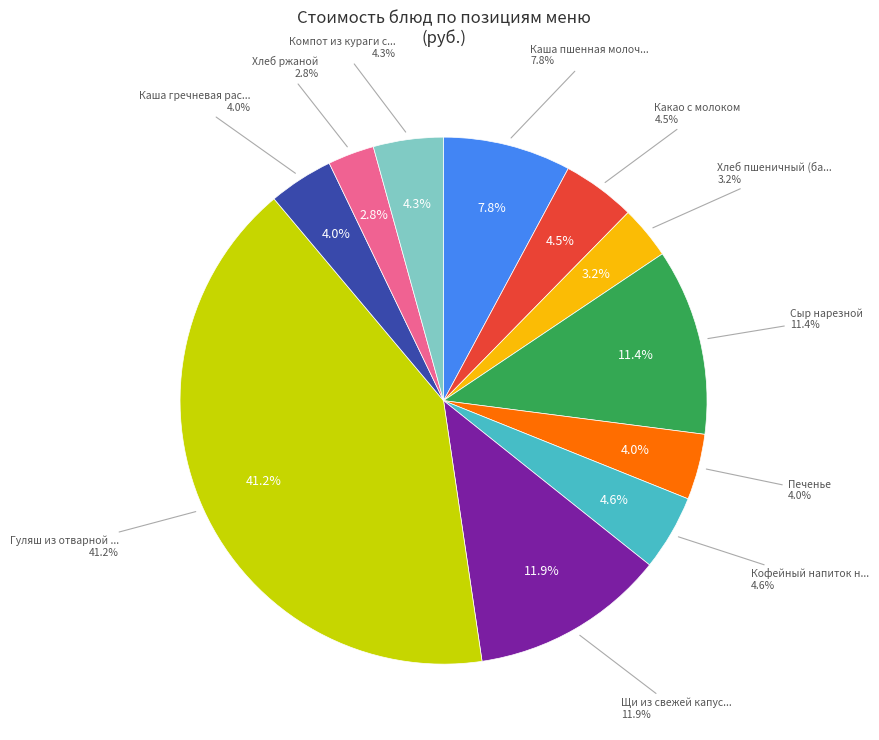

Approximately how many times larger is the value at Хлеб пшеничный (батон) compared to Кофейный напиток на молоке?

0.7